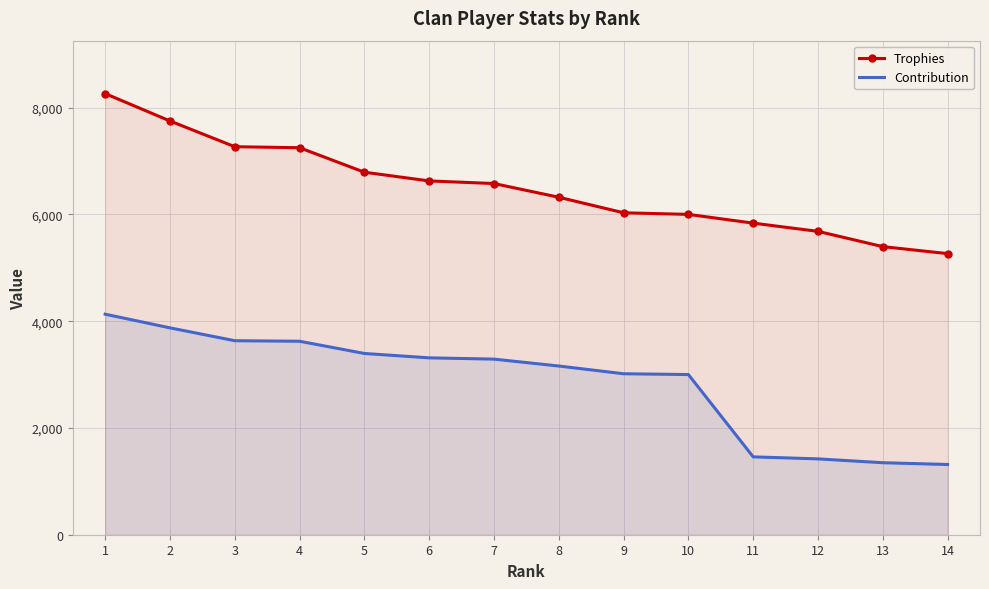

What is the total value across all series at 8?

9484